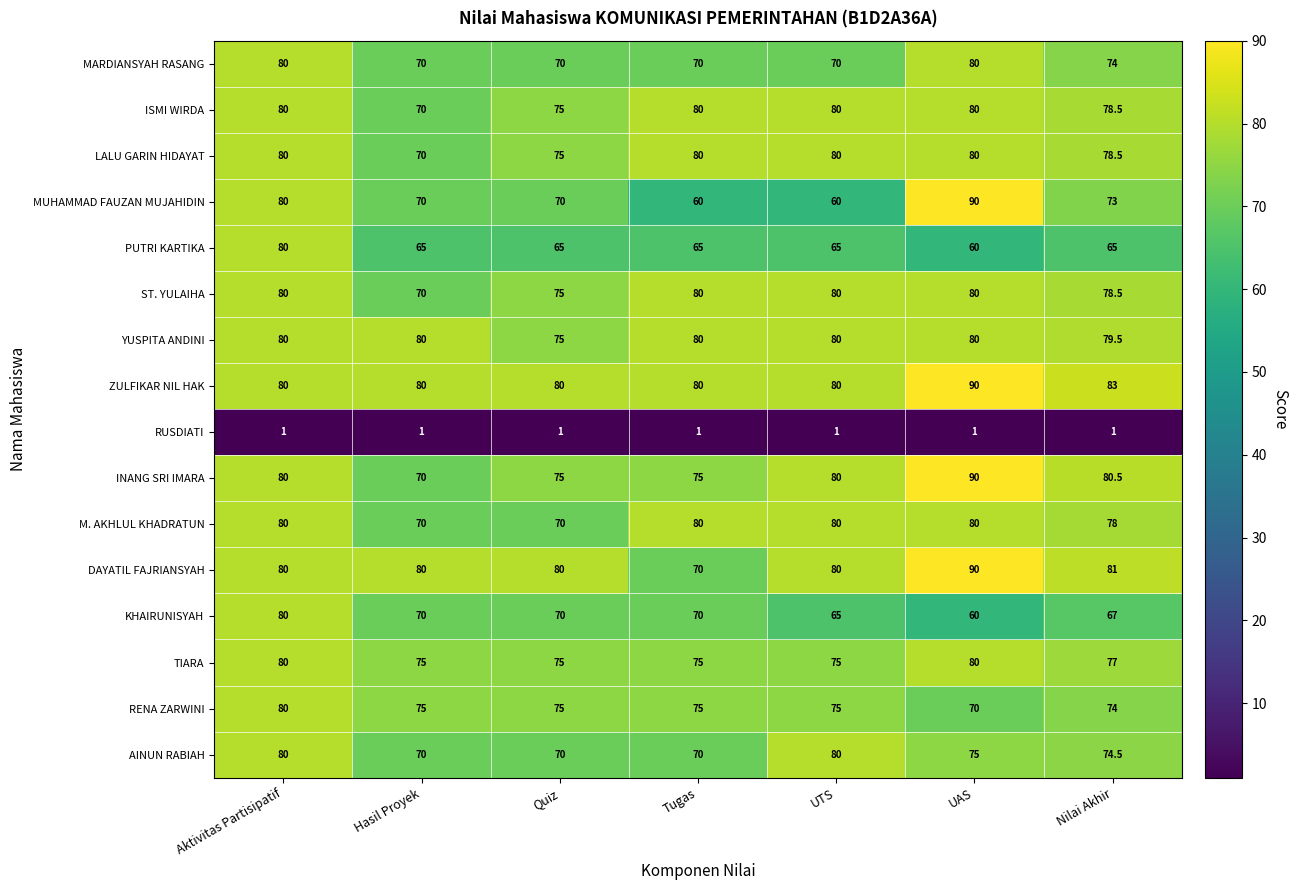

Which series has the largest total across all categories?

ZULFIKAR NIL HAK